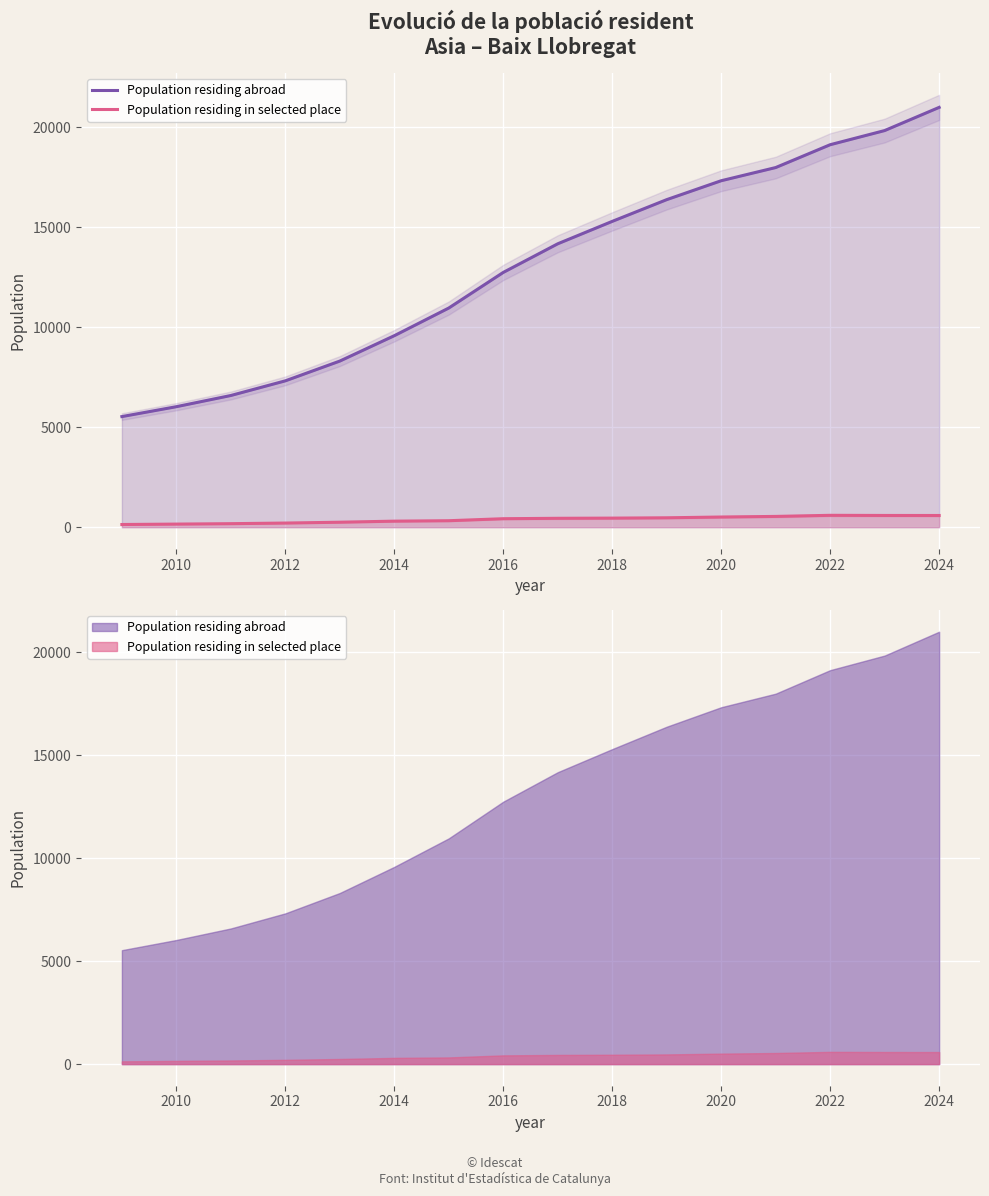

Reading left to right, extract all data points from this chart.

Population residing abroad: 5532	6027	6587	7320	8309	9578	10962	12743	14175	15296	16383	17329	17988	19130	19838	20997
Population residing in selected place: 134	155	176	207	249	302	324	424	445	454	470	509	539	594	587	585